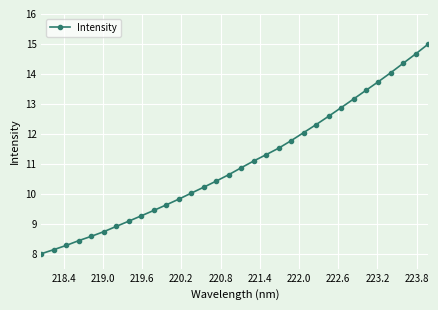

How many series are shown in this chart?

1